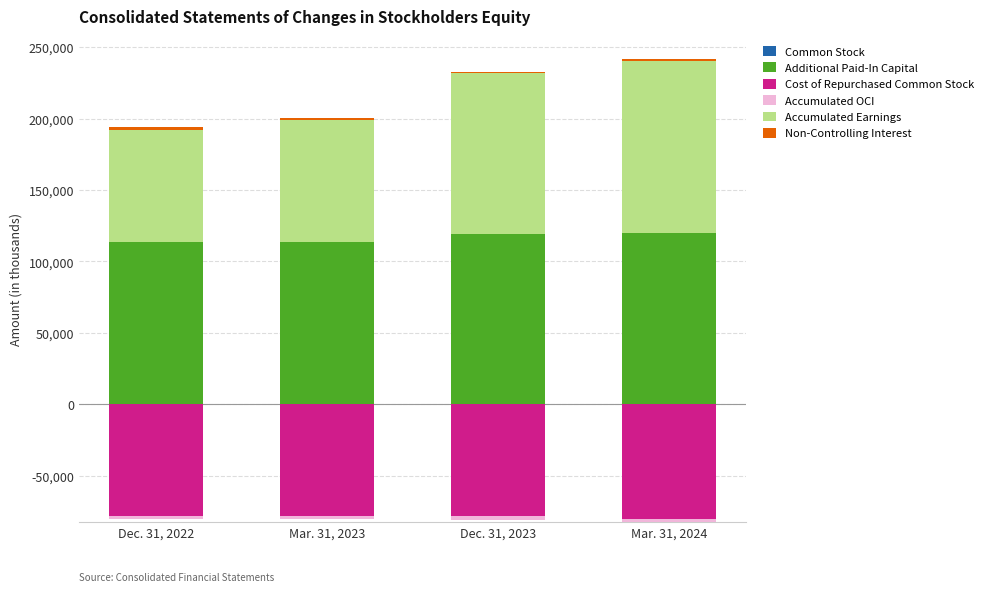

Which series has the largest total across all categories?

Additional Paid-In Capital